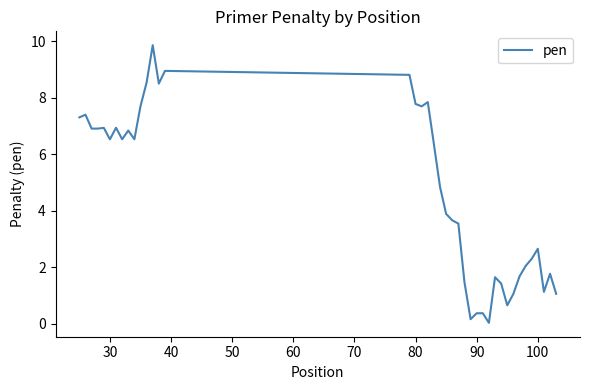

What is the maximum value shown in the chart?

9.9